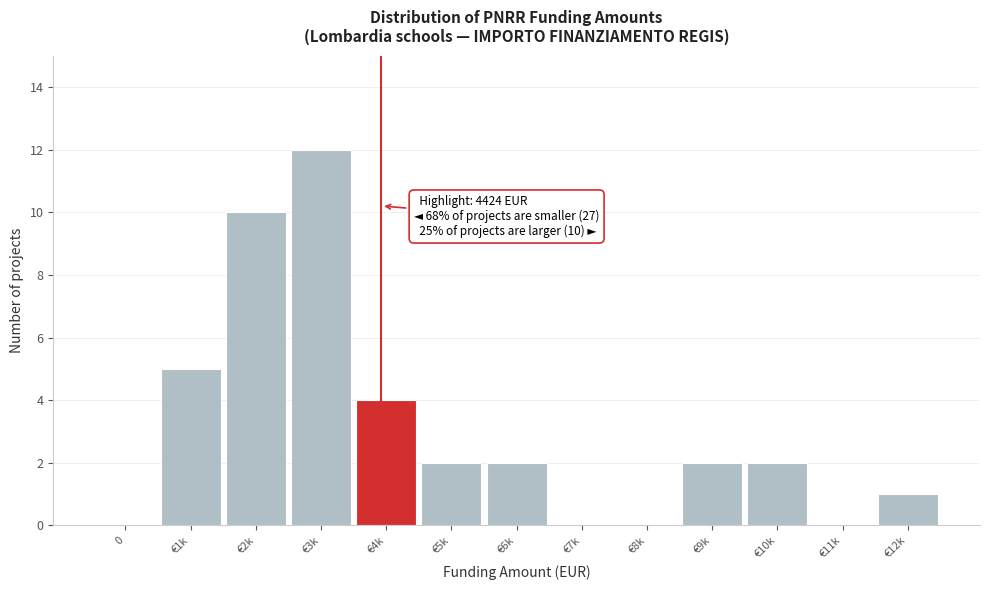

Reading left to right, transcribe all the data shown in this chart.

0=0	€1k=5	€2k=10	€3k=12	€4k=4	€5k=2	€6k=2	€7k=0	€8k=0	€9k=2	€10k=2	€11k=0	€12k=1